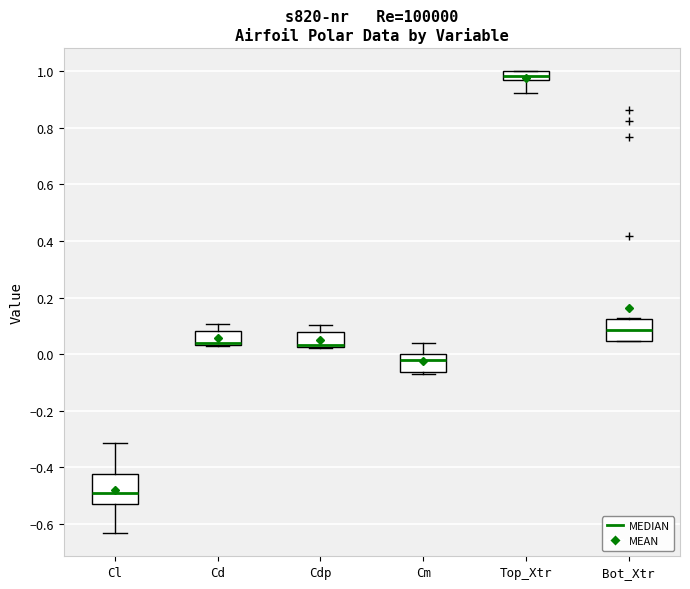

Where does the upper whisker of the box for Cd end on the y-axis? The values are not printed on the chart, so give them approximately, as read against the axis.

0.10